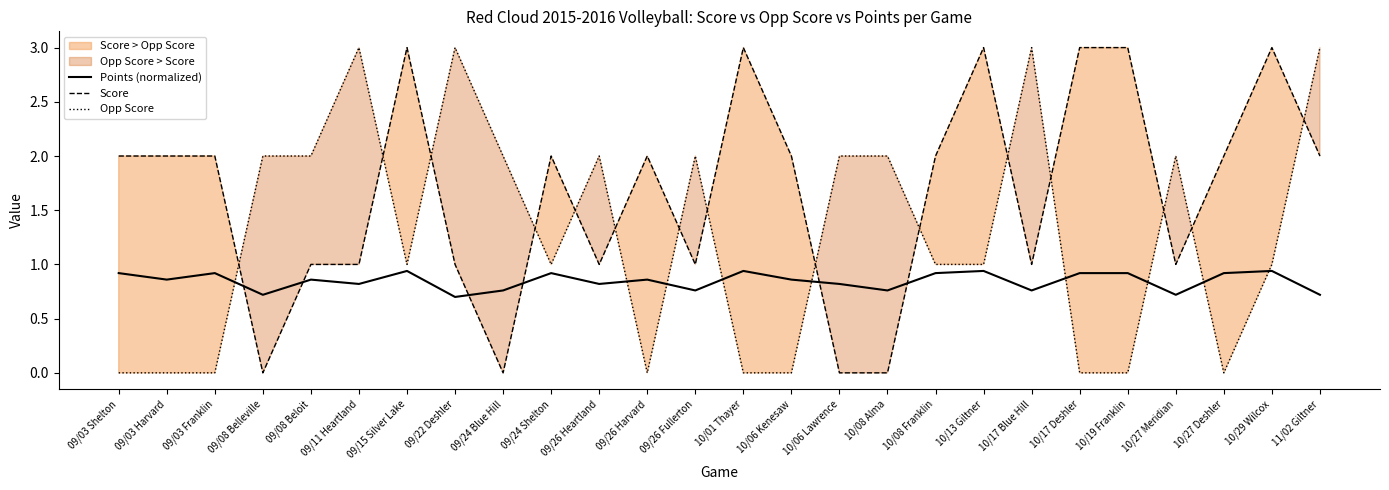

Where is Score nearest to the value 1?

09/08 Beloit